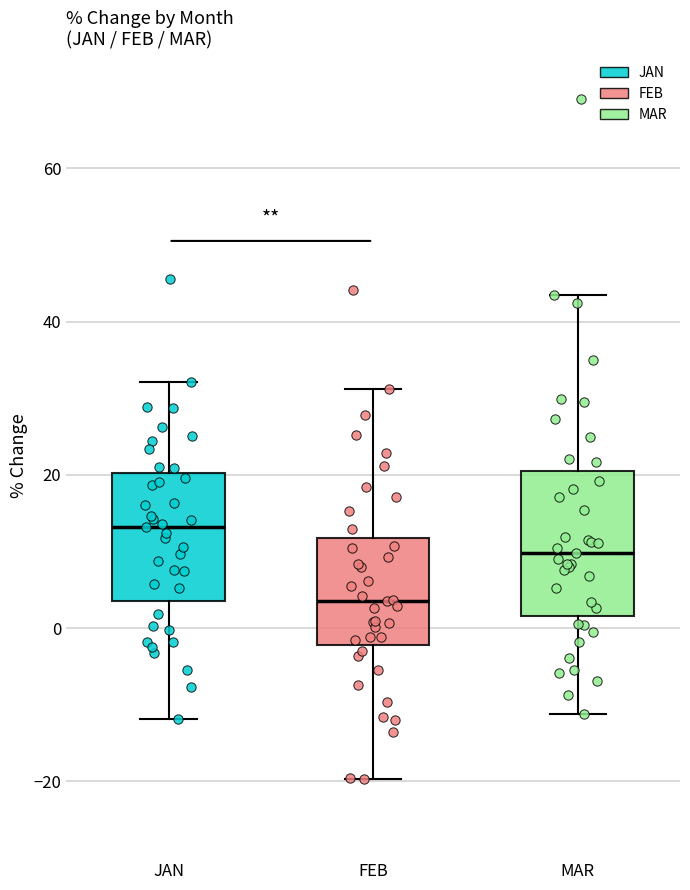

Where is the lower edge of the box for JAN on the y-axis? The values are not printed on the chart, so give them approximately, as read against the axis.

4